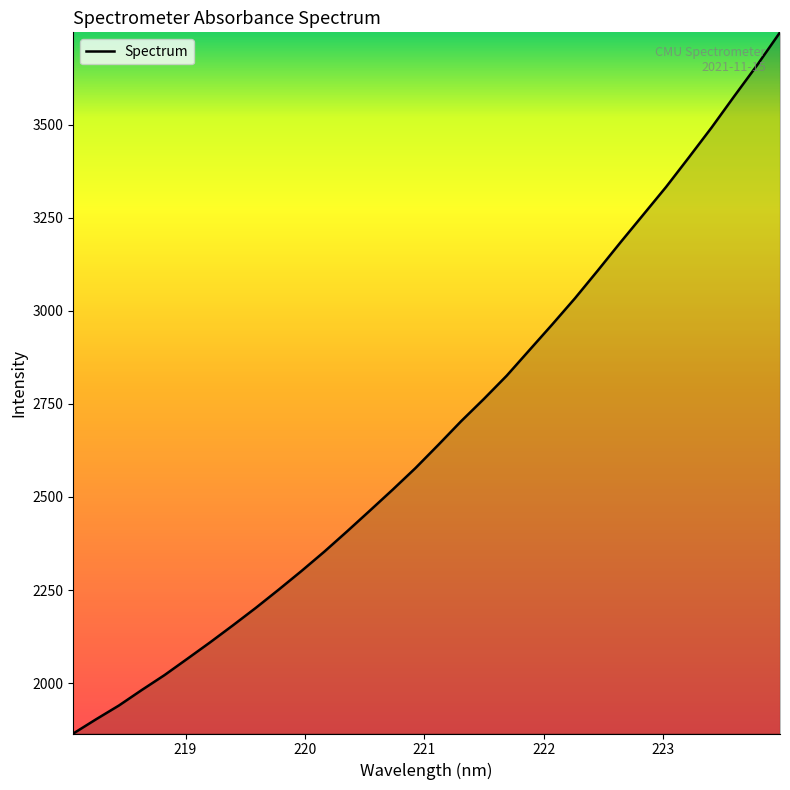

What is the difference between the maximum and minimum values?

1884.3